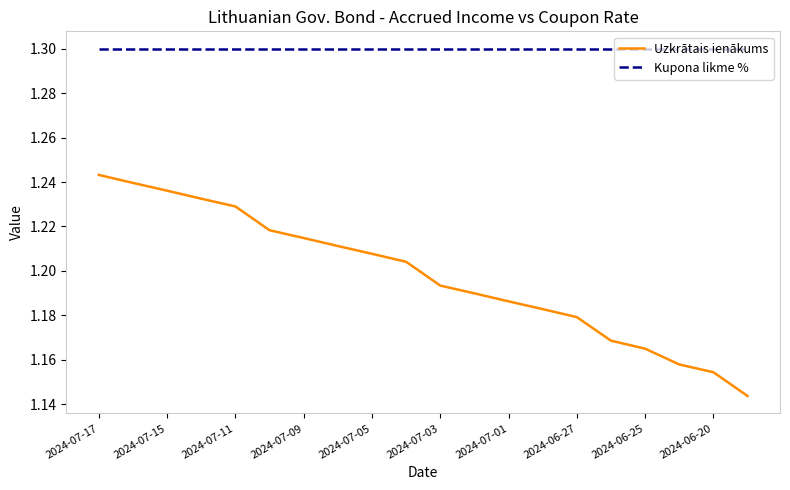

True or false: Uzkrātais ienākums and Kupona likme % cross at least once.

False